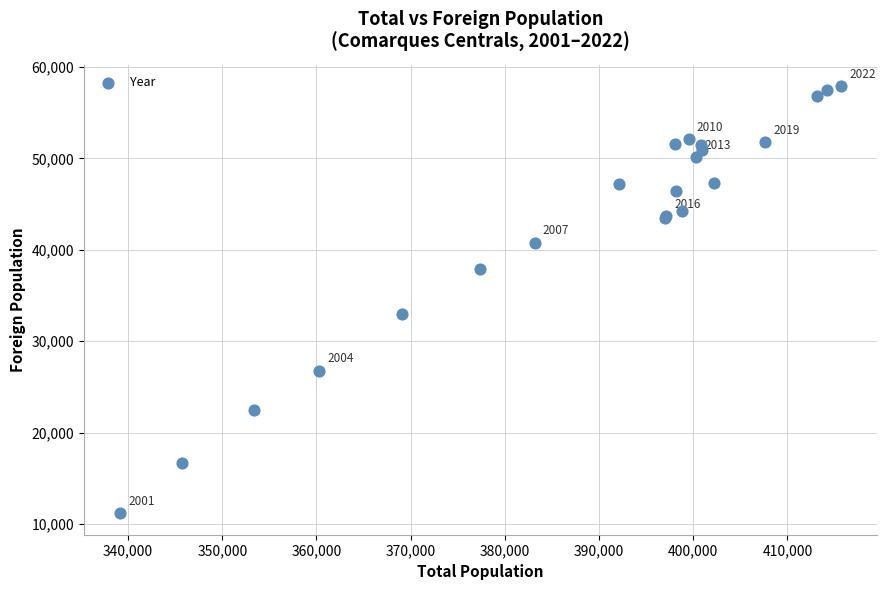

What Y value in the scatter plot is closest to 34542?

33003